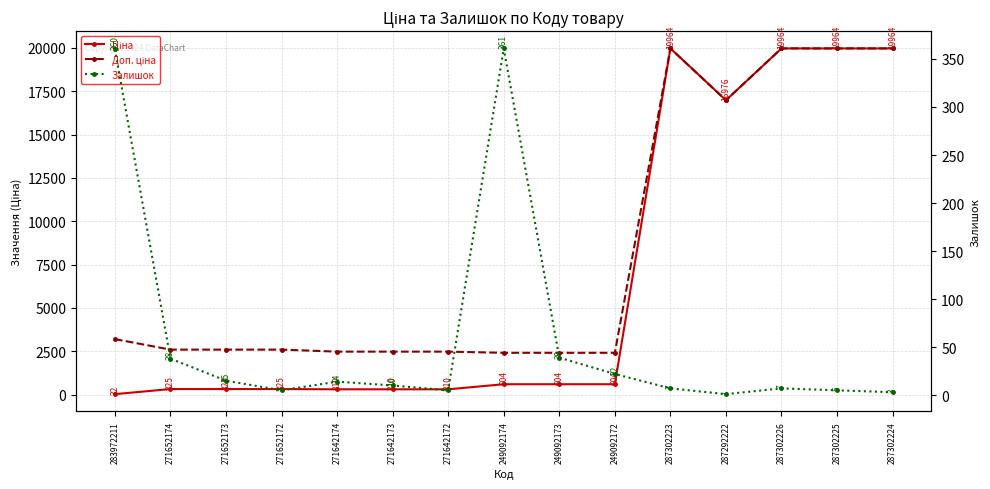

Reading left to right, transcribe all the data shown in this chart.

Ціна: 283972211=32.0	271652174=324.8	271652173=324.8	271652172=324.8	271642174=310.3	271642173=310.3	271642172=310.3	249092174=603.7	249092173=603.7	249092172=603.7	287302223=19964.2	287292222=16976.3	287302226=19964.2	287302225=19964.2	287302224=19964.2
Доп. ціна: 283972211=3205.0	271652174=2598.3	271652173=2598.3	271652172=2598.3	271642174=2482.4	271642173=2482.4	271642172=2482.4	249092174=2414.8	249092173=2414.8	249092172=2414.8	287302223=19964.2	287292222=16976.3	287302226=19964.2	287302225=19964.2	287302224=19964.2
Залишок: 283972211=360.0	271652174=38.0	271652173=15.0	271652172=5.0	271642174=14.0	271642173=10.0	271642172=5.0	249092174=361.0	249092173=39.0	249092172=22.0	287302223=7.0	287292222=1.0	287302226=7.0	287302225=5.0	287302224=3.0